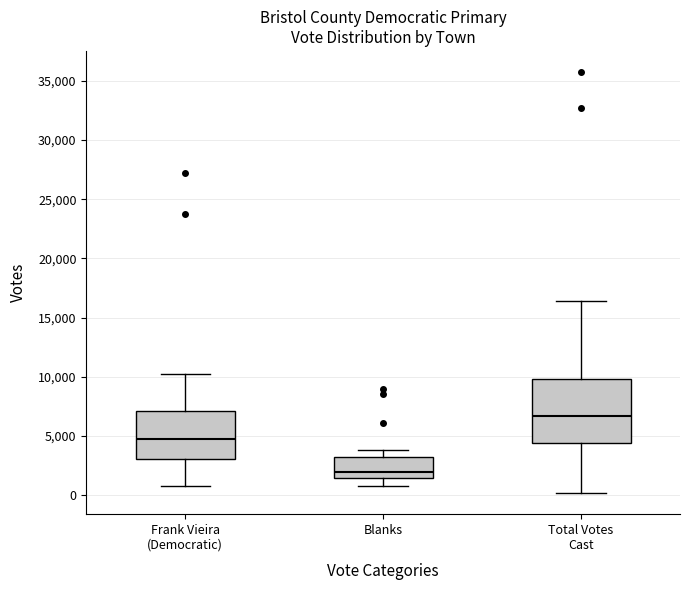

Which box is the tallest, from its lower edge to its upper edge?

Total Votes Cast